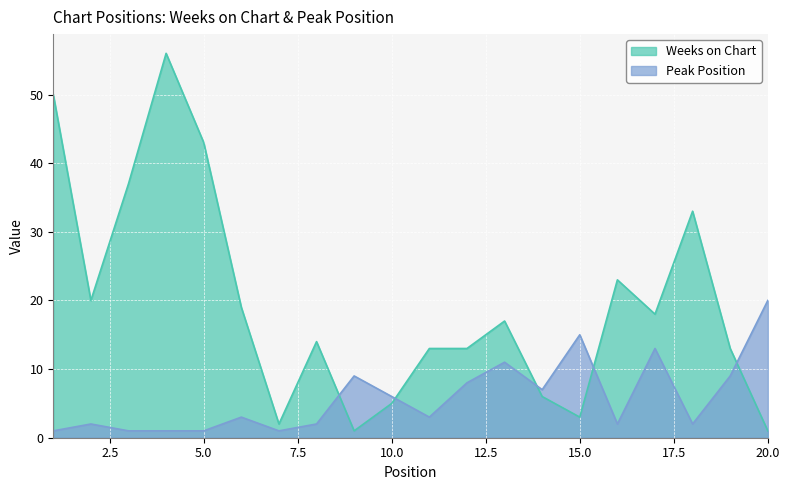

In Weeks on Chart, how many points are higher than both neighbors (excluding endpoints)?

5